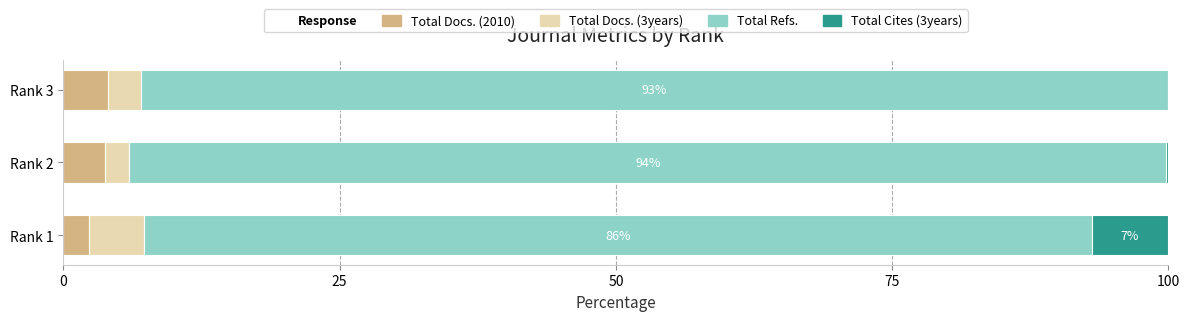

What is the highest value of the Total Docs. (2010) series?

4.0